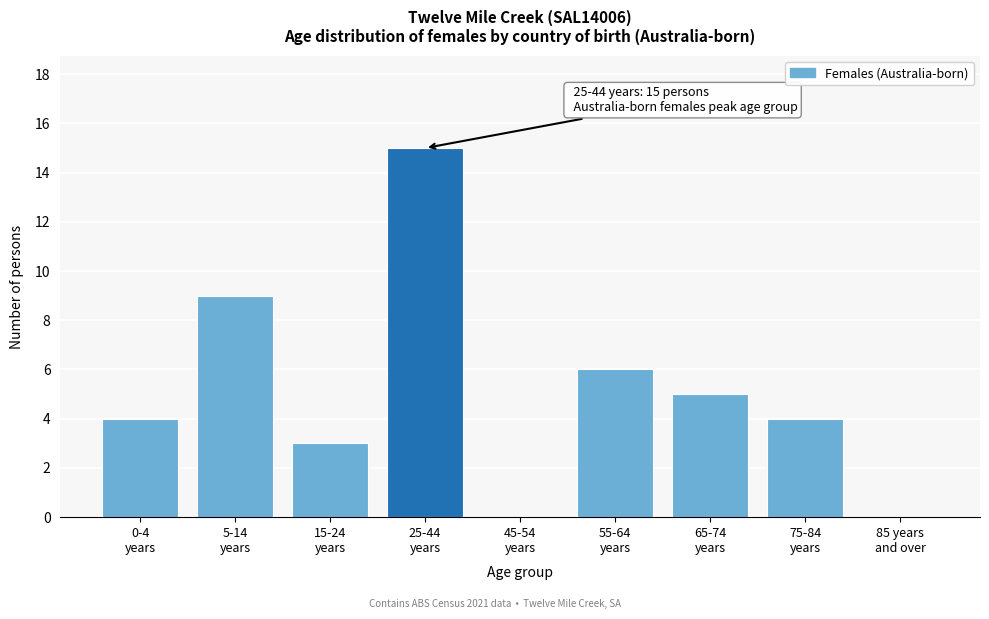

What is the sum of all values?

46